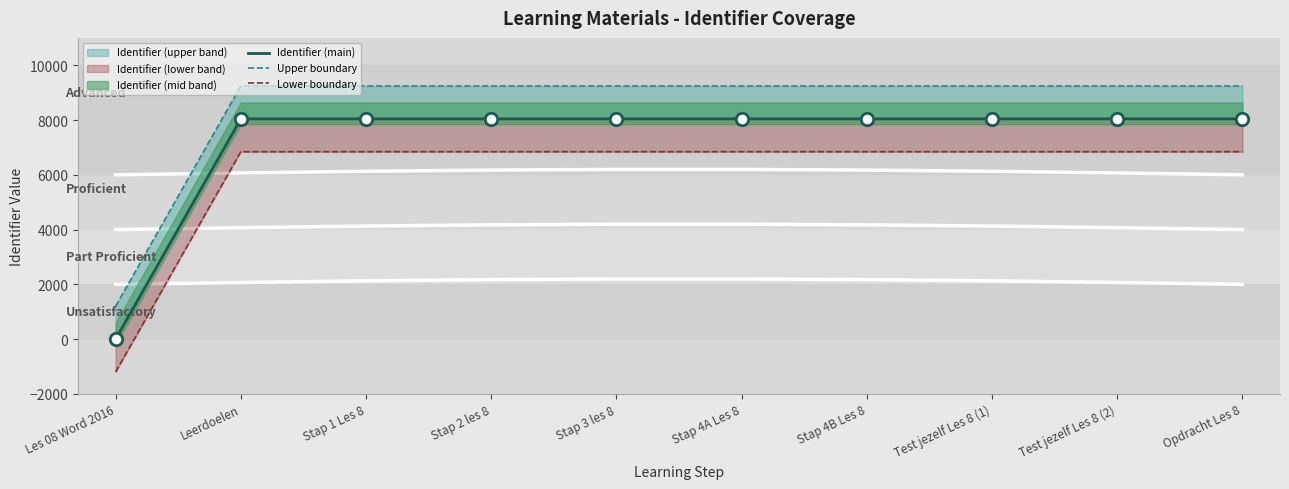

Which series has the largest total across all categories?

Upper boundary